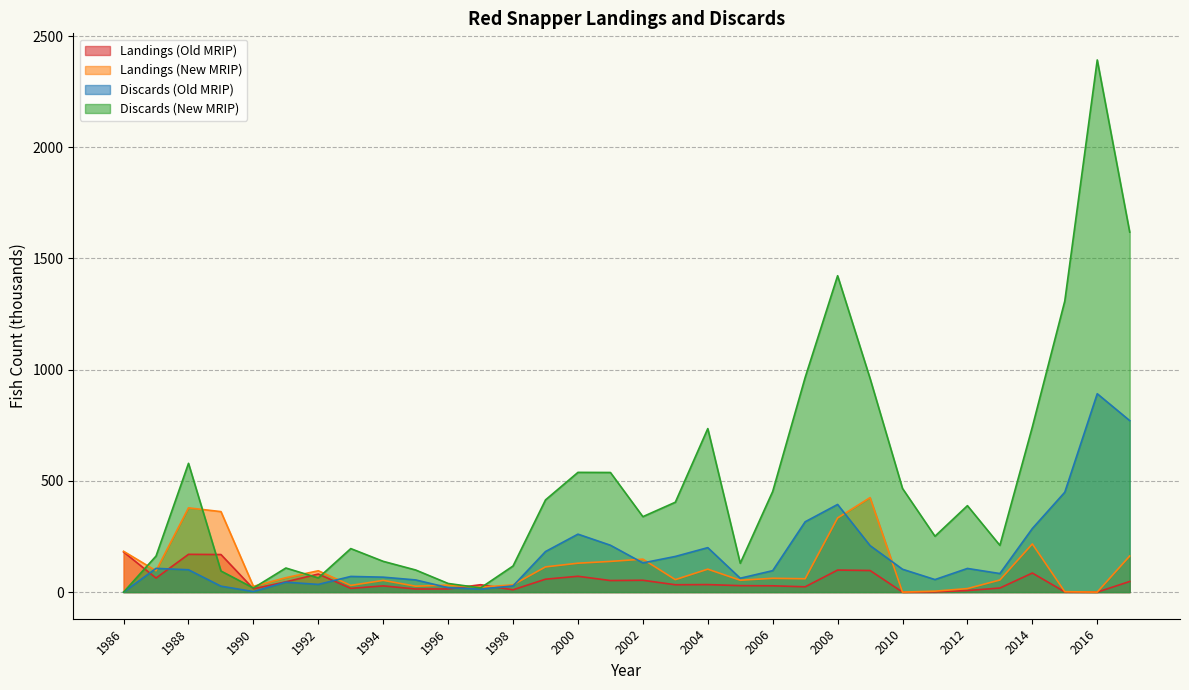

List the labels in order of Discards (Old MRIP) value, largest first.

2016, 2017, 2015, 2008, 2007, 2014, 2000, 2001, 2009, 2004, 1999, 2003, 2002, 1987, 2012, 2010, 1988, 2006, 2013, 1993, 1994, 2005, 2011, 1995, 1991, 1992, 1998, 1989, 1996, 1997, 1990, 1986